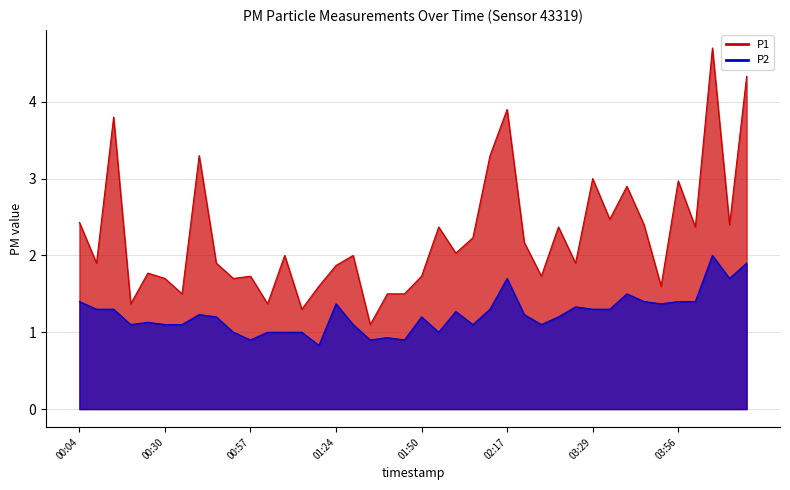

List the series in order of their overall mean, highest first.

P1, P2